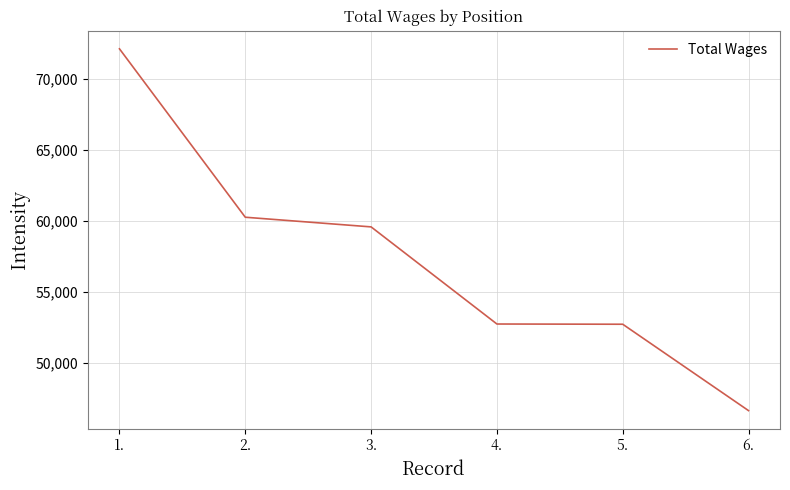

What is the greatest value displayed?

72088